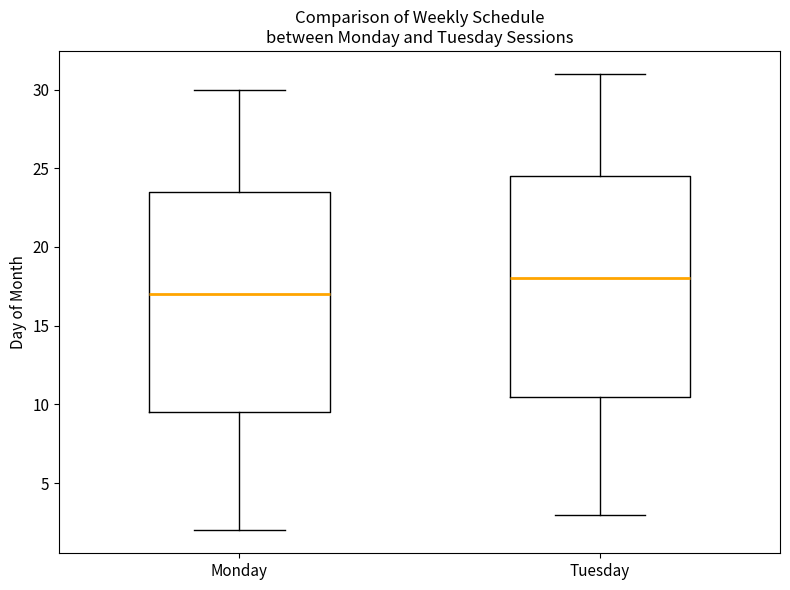

Where does the median line of the box for Tuesday sit on the y-axis? The values are not printed on the chart, so give them approximately, as read against the axis.

18.0